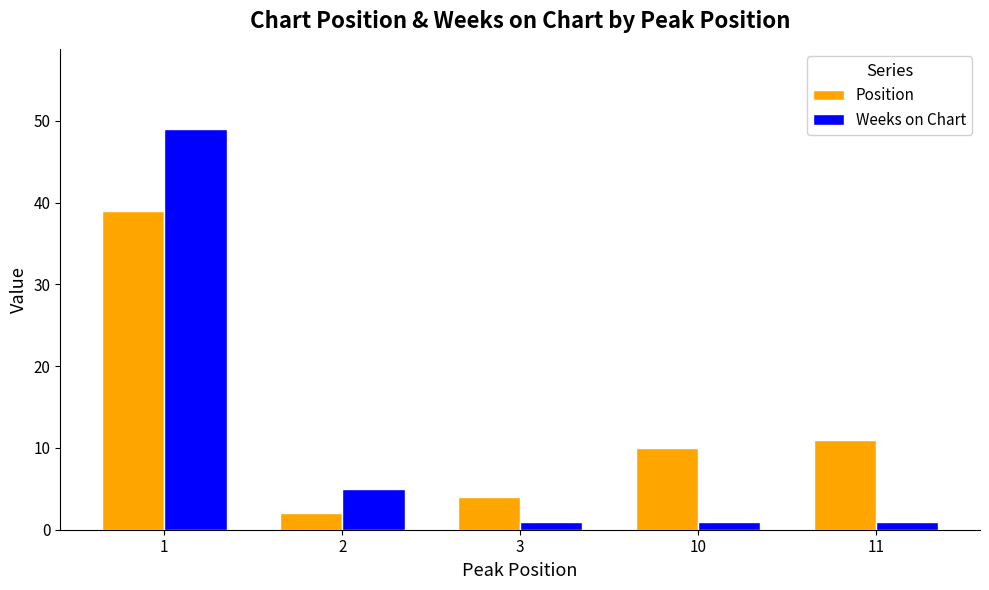

At which category is the sum across all series the highest?

1